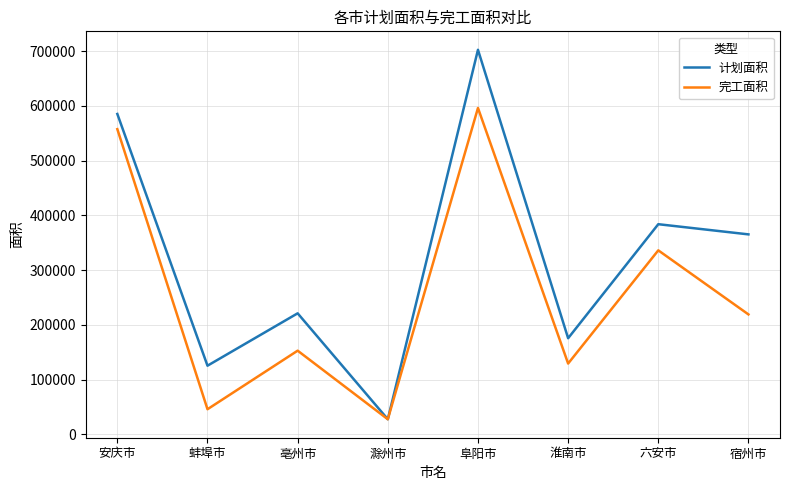

At which category does 计划面积 reach its first local peak?

亳州市